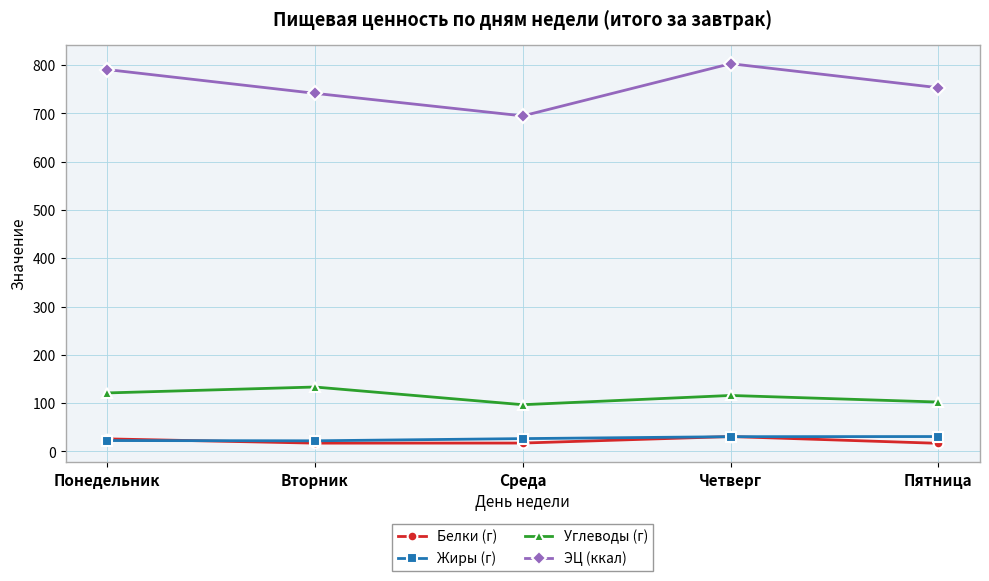

What is the difference between the highest and lowest values at Четверг?

772.4